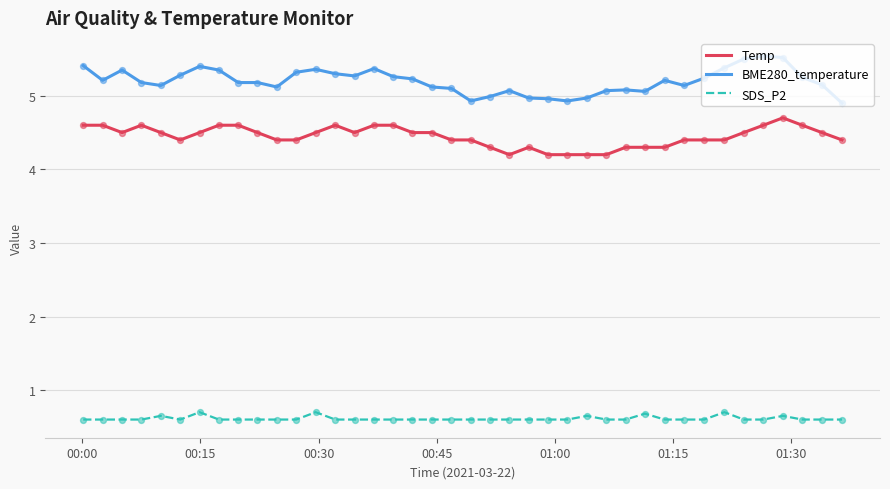

Which series has the widest spread of values?

BME280_temperature